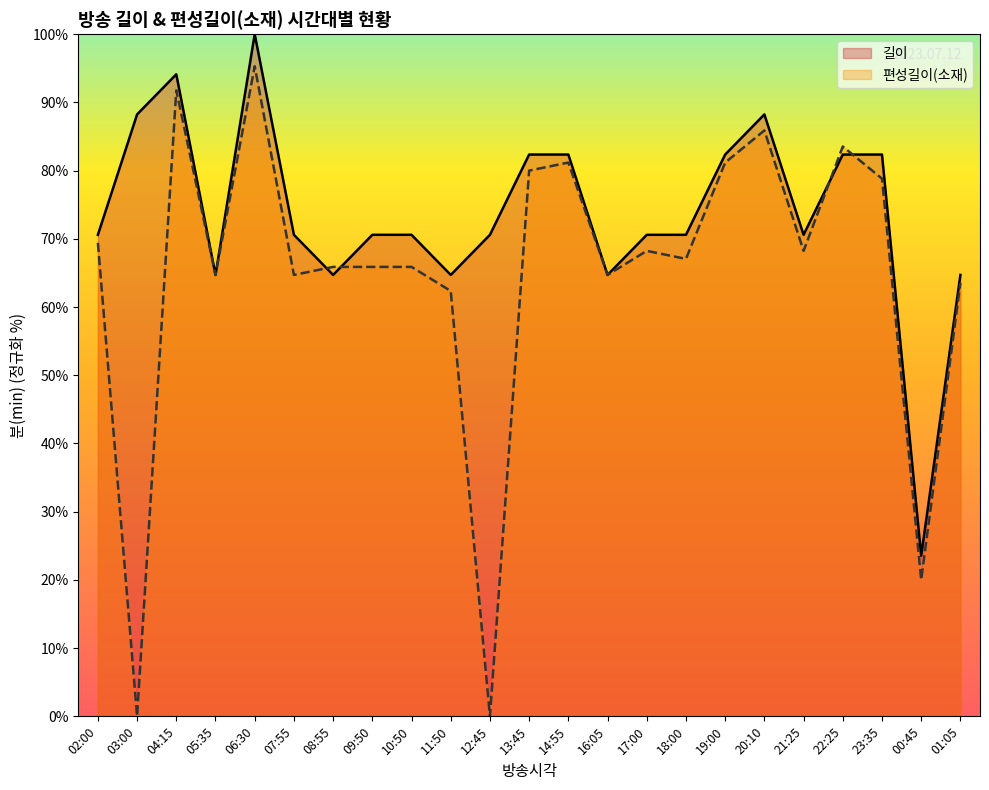

How many lines are shown in the chart?

2